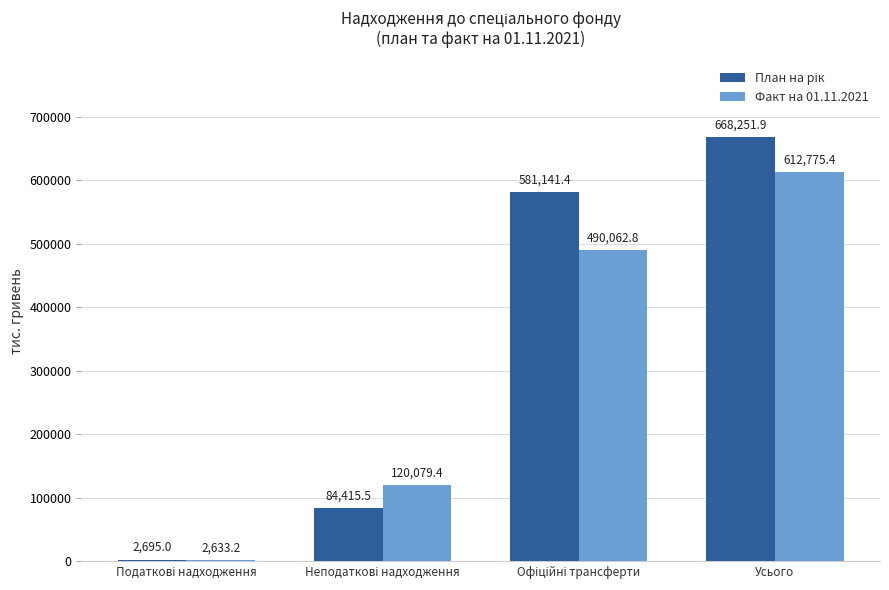

How many values in the Факт на 01.11.2021 series exceed 490062?

2